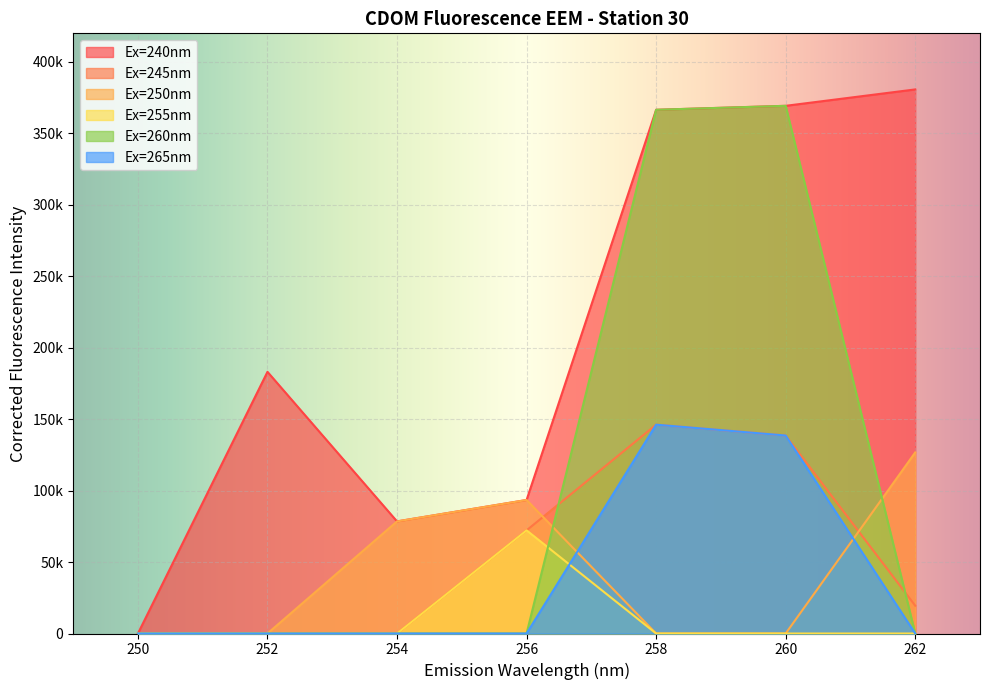

What is the difference between the maximum and minimum values in the Ex=245nm series?

146135.7